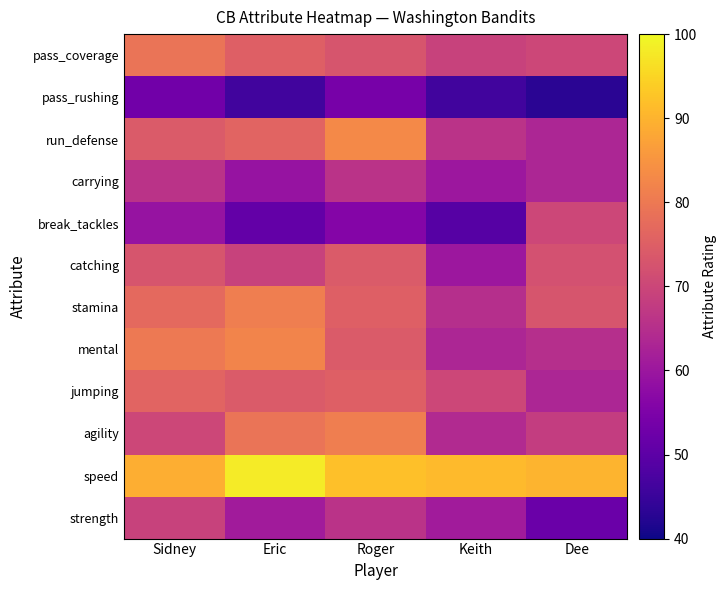

What is the minimum value shown in the chart?

43